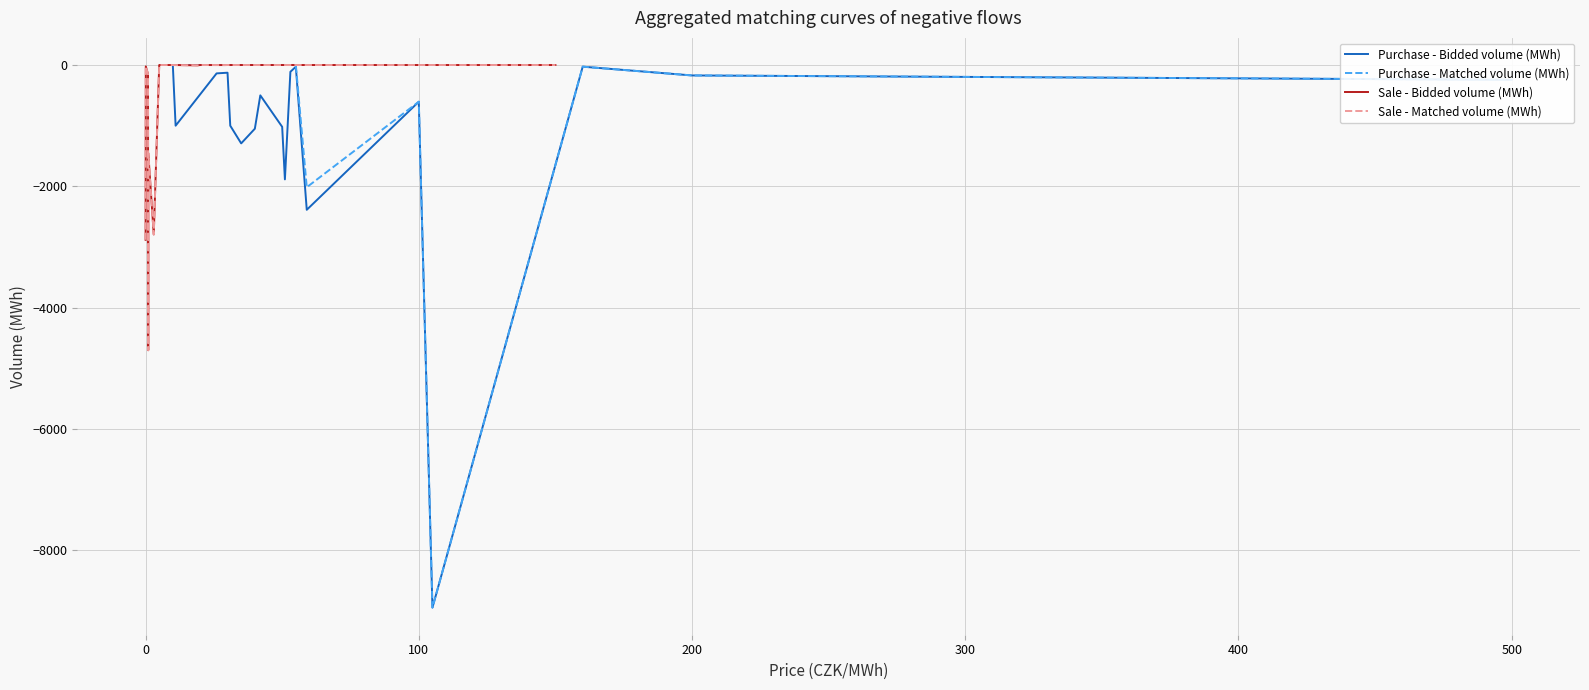

What is the minimum value for Matched volume (MWh)?

-8941.0